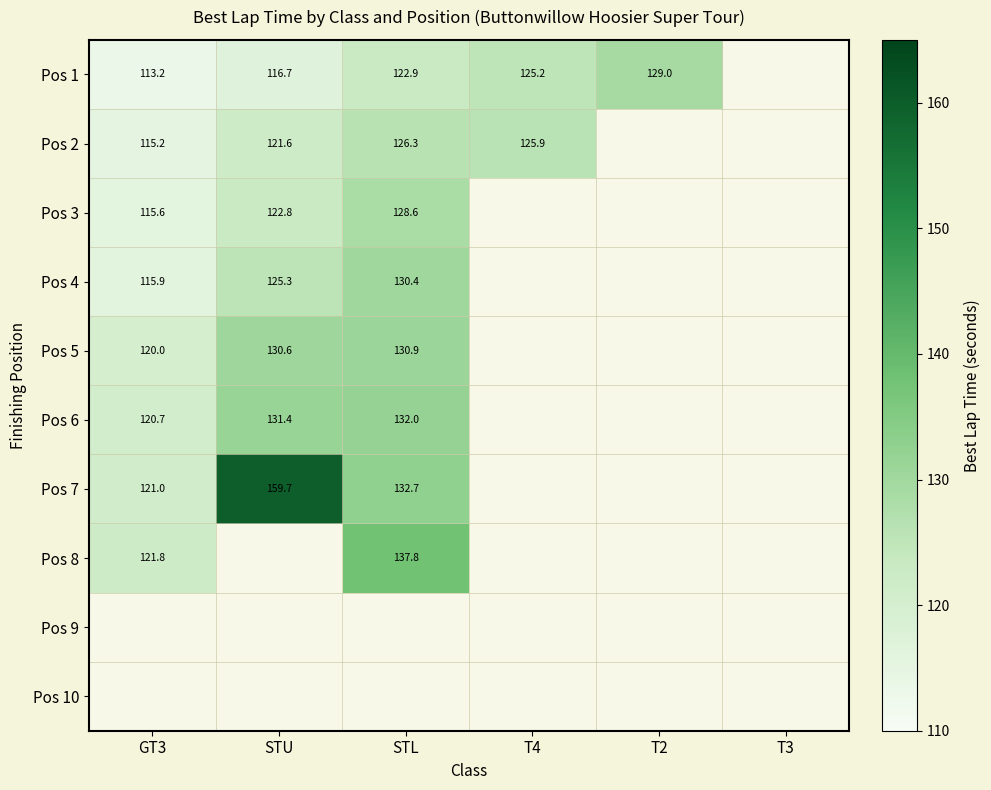

Is the value of Pos 8 at GT3 greater than the value of Pos 4 at STL?

No